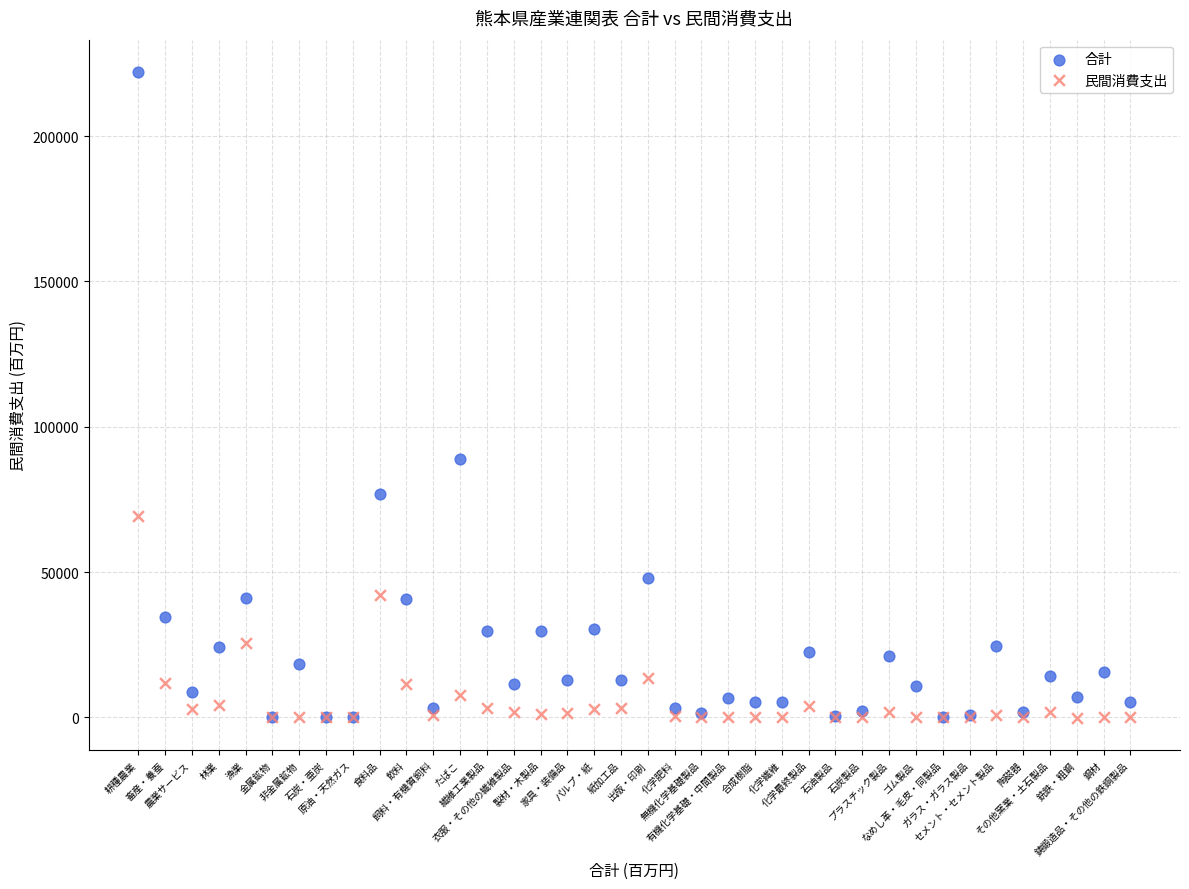

Across all series, what Y value is closest to 111004?

88794